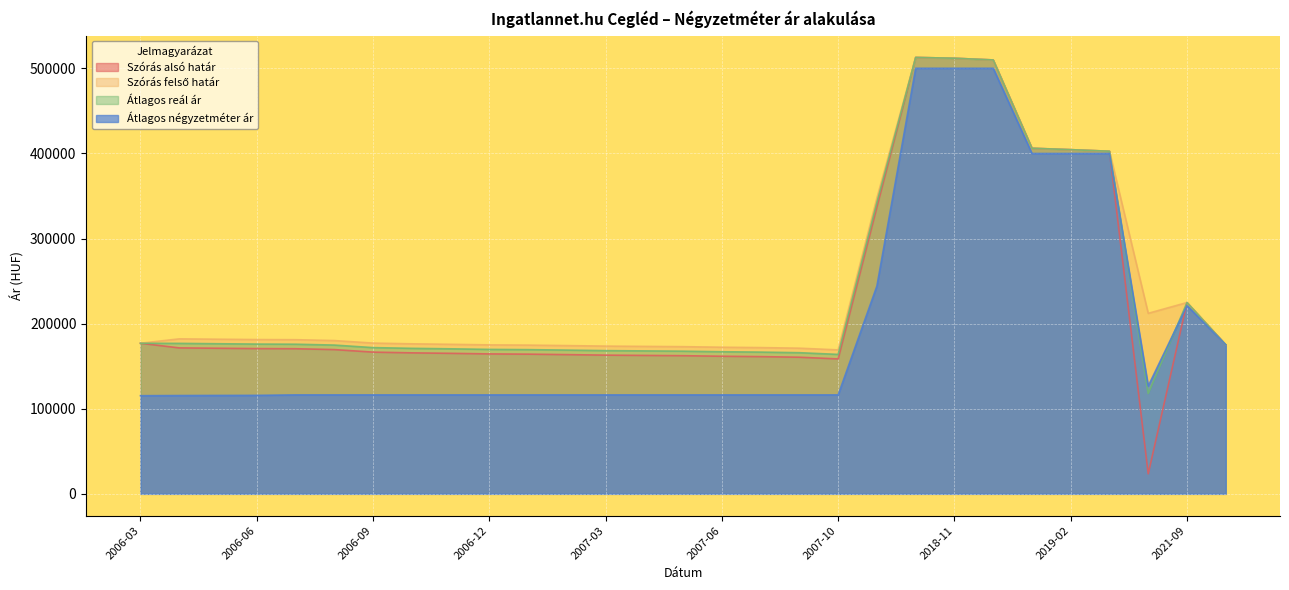

Rank the series at 2006-11 from highest to lowest value.

Szórás felső határ, Átlagos reál ár, Szórás alsó határ, Átlagos négyzetméter ár